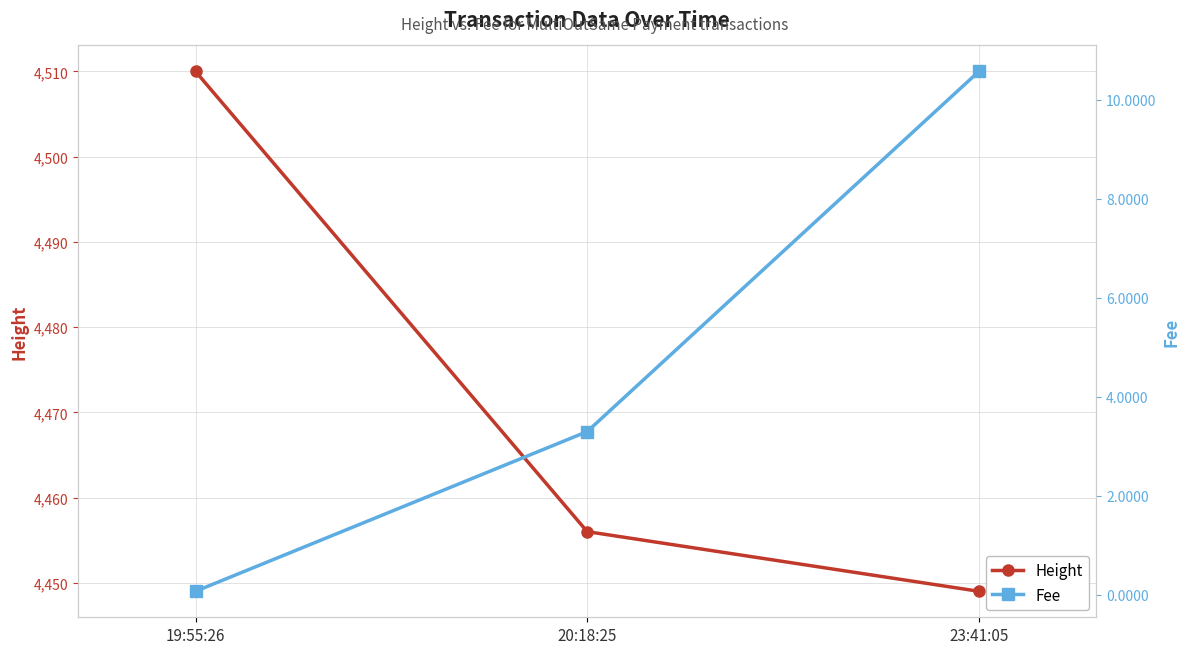

The value of Height at 20:18:25 is 2888.2. True or false?

False